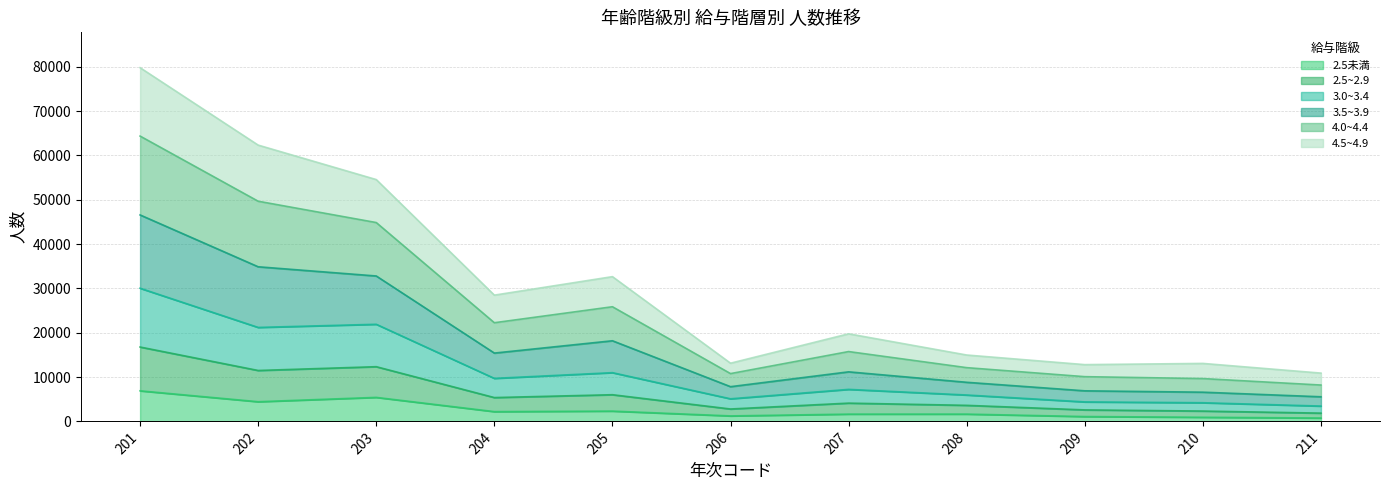

What is the value of the 2.5未満 point at the 3rd from the left?

5416